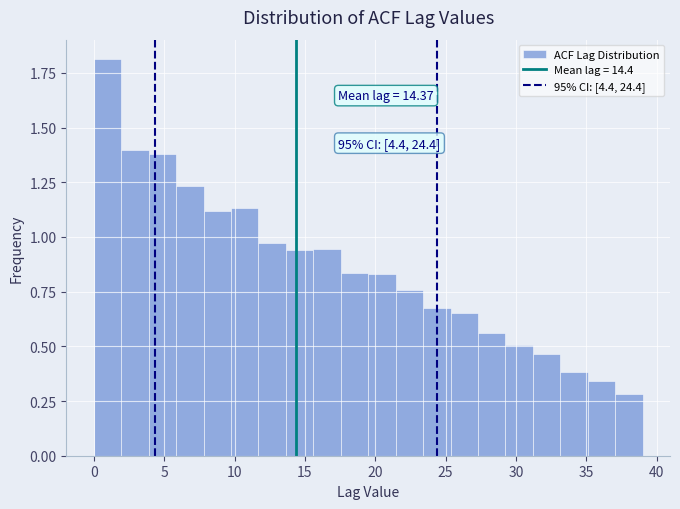

Around what value on the x-axis is the tallest bar? Give the approximate position of its centre, as read against the axis.

1.0